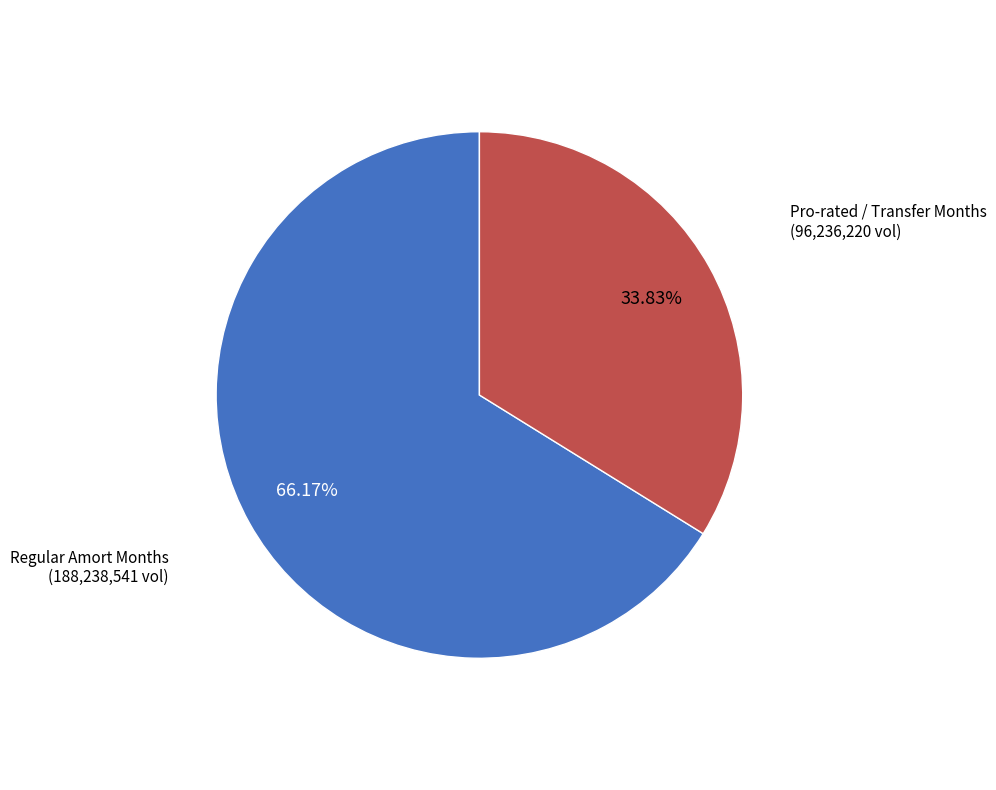

Does any single category account for the majority?

Yes